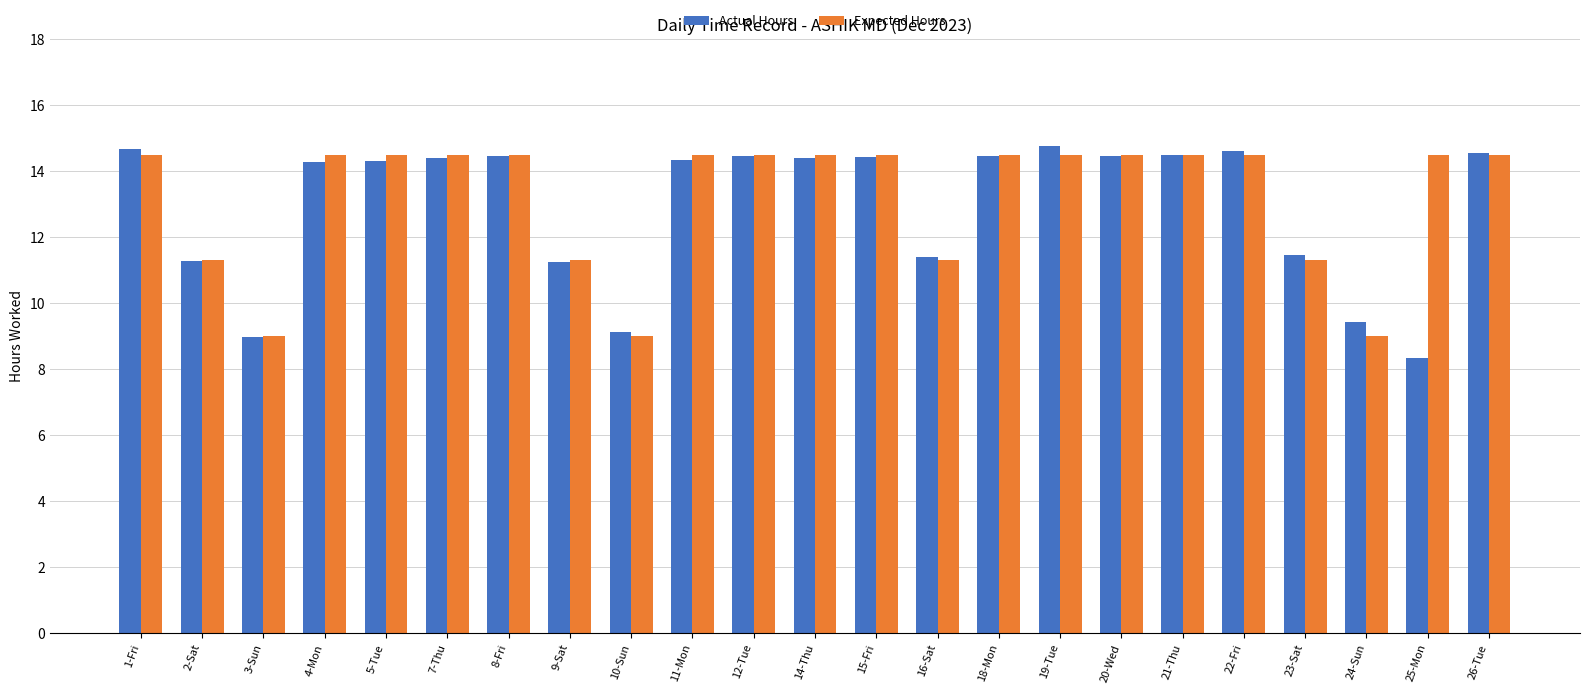

Which series has the widest spread of values?

Actual Hours